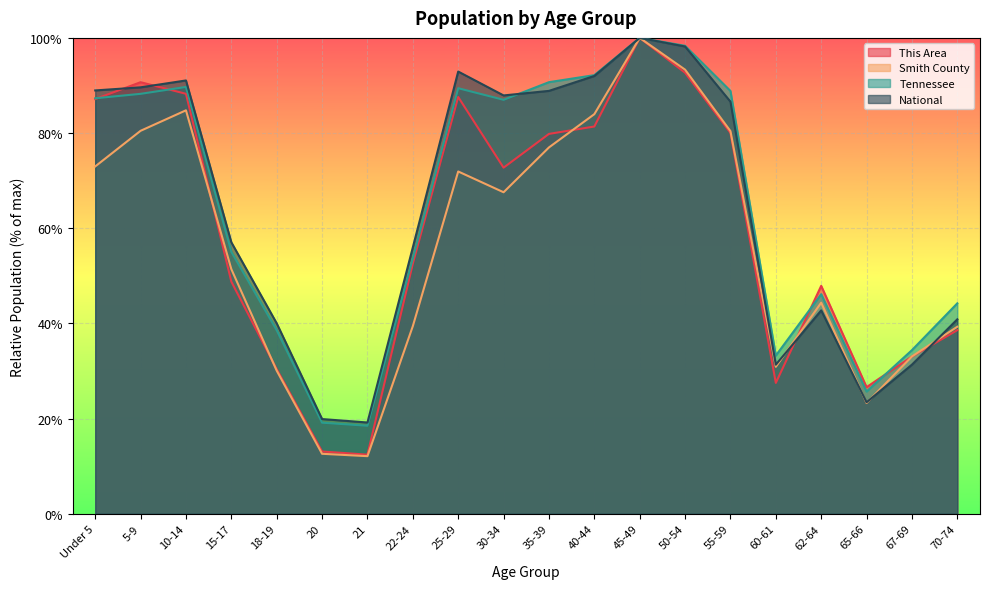

List the series in order of their peak value, highest first.

This Area, Smith County, Tennessee, National